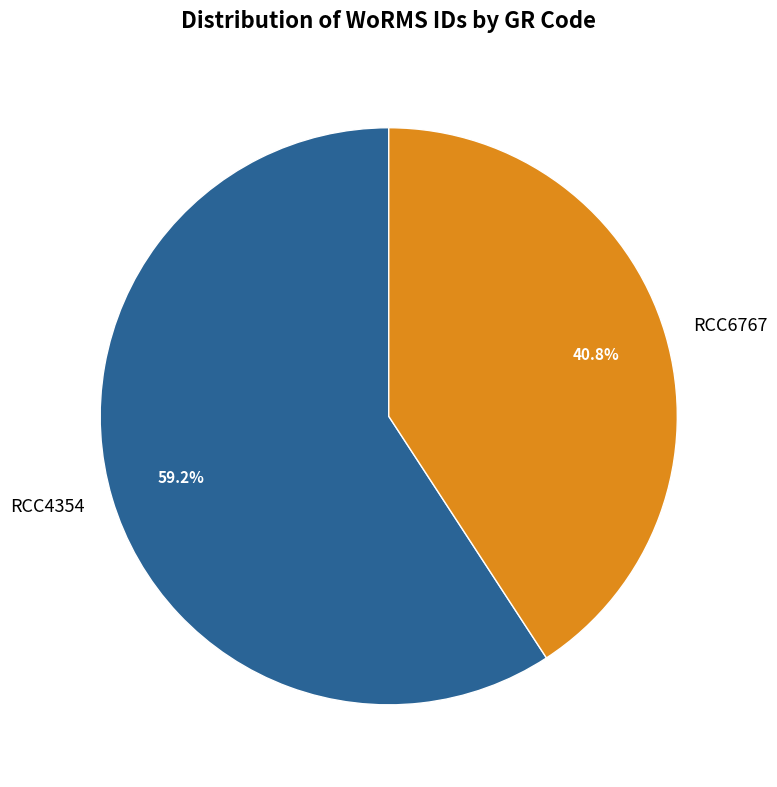

Is the sum of RCC6767 and RCC4354 greater than half?

Yes